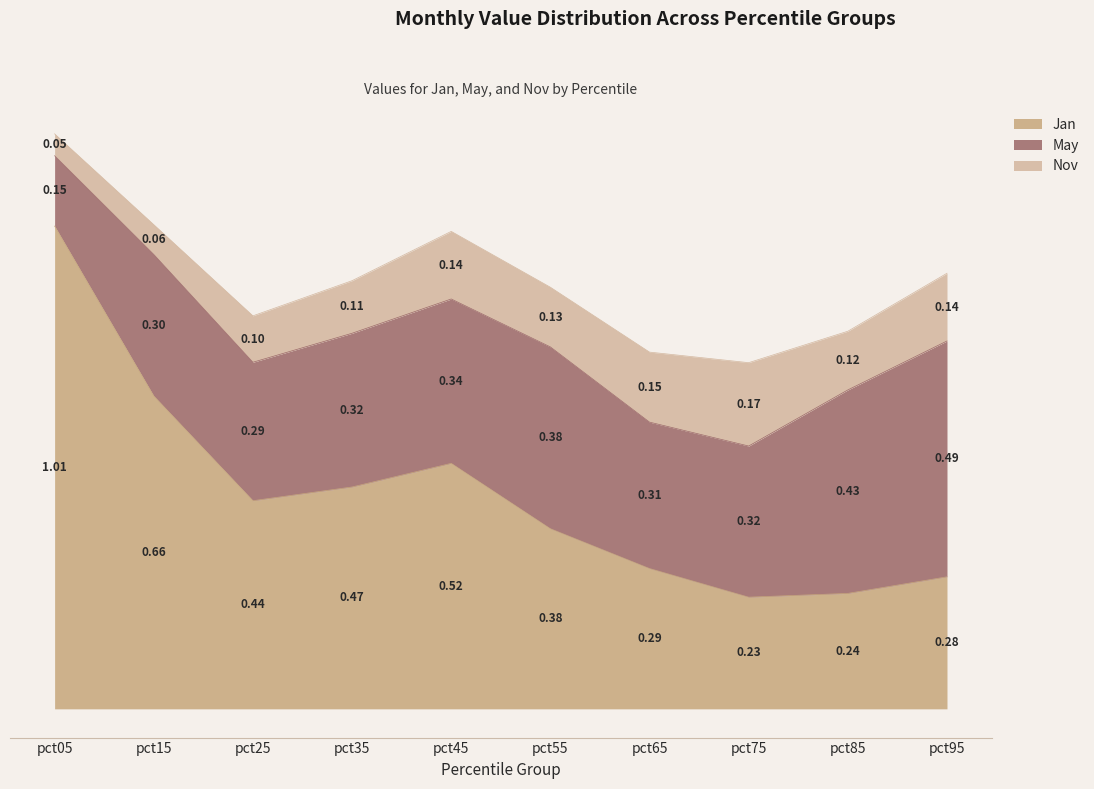

At which label does Jan reach its minimum?

pct75